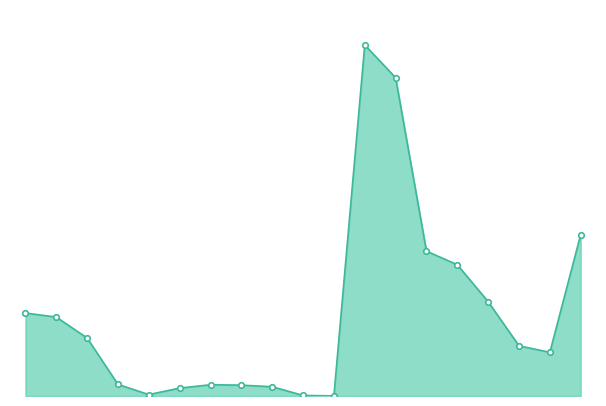

What is the greatest value displayed?

52699102